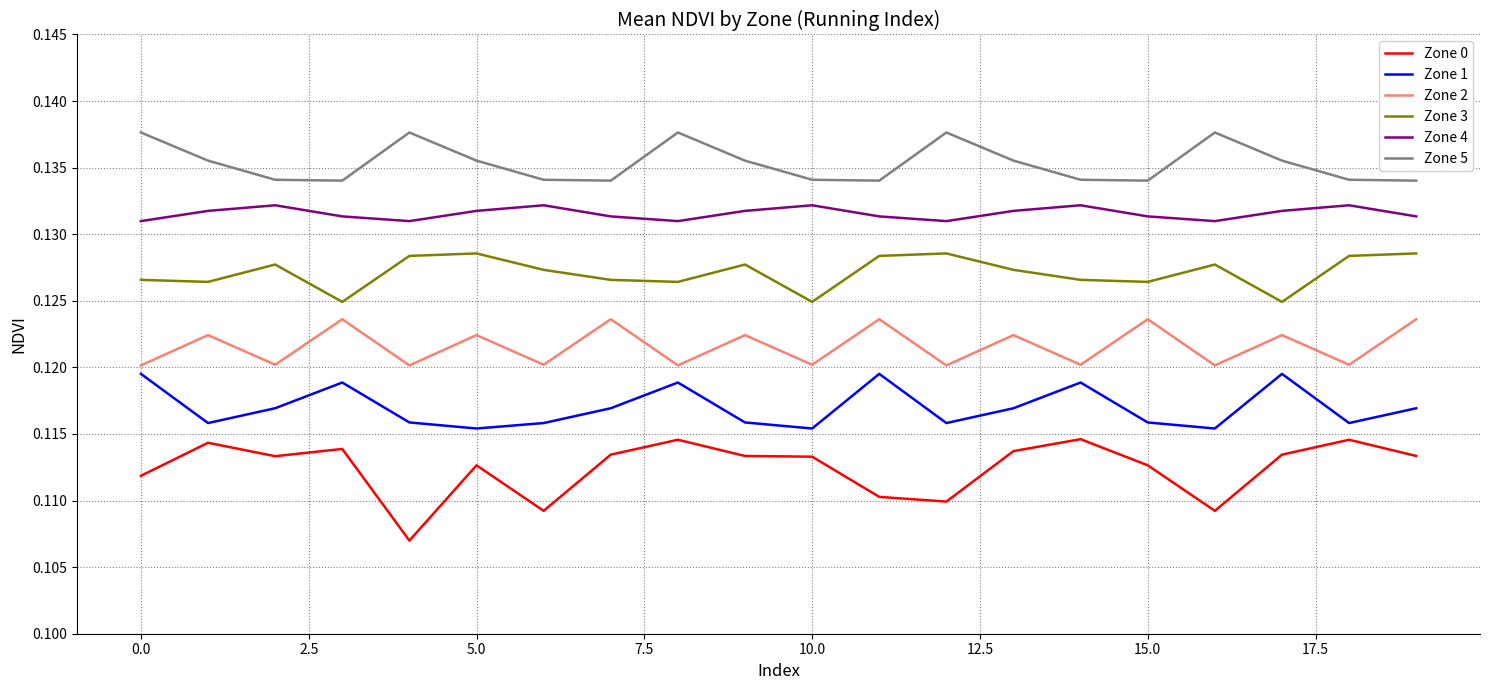

True or false: Zone 2 and Zone 0 cross at least once.

False